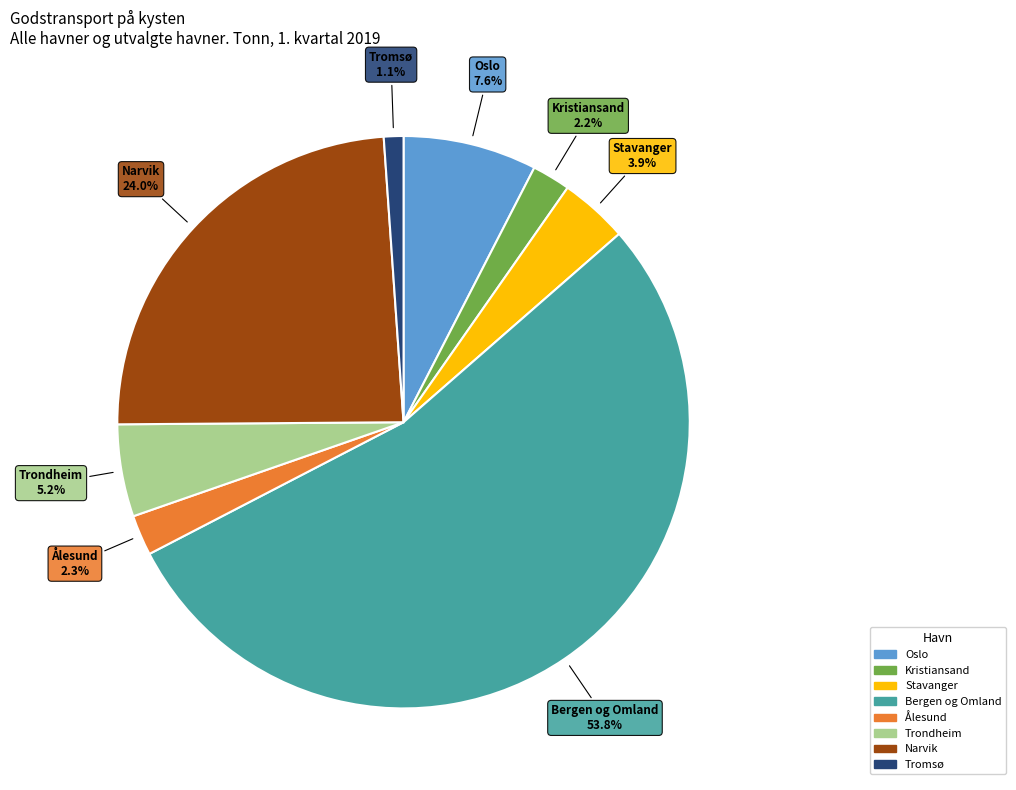

Combined, do Bergen og Omland and Oslo account for over 50%?

Yes